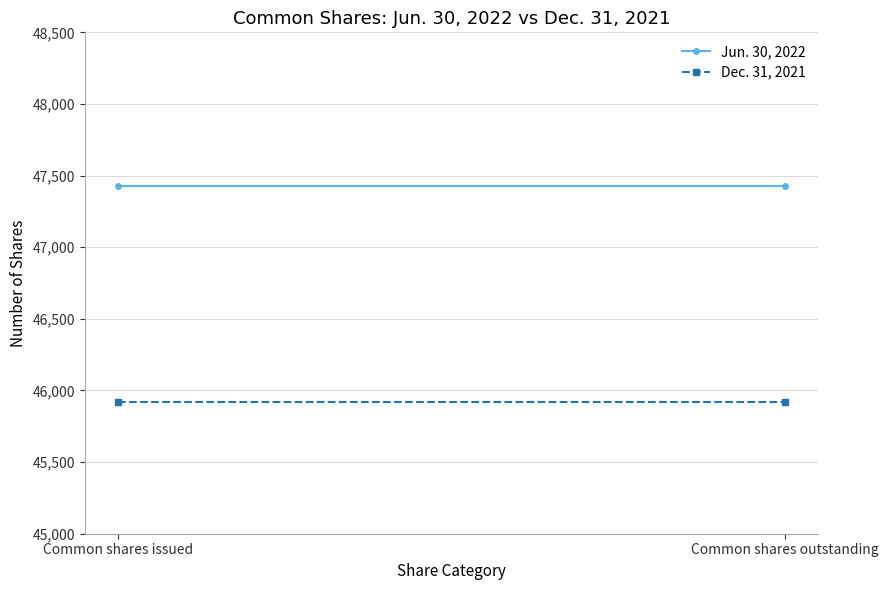

Reading right to left, transcribe all the data shown in this chart.

Jun. 30, 2022: Common shares outstanding=47428	Common shares issued=47428
Dec. 31, 2021: Common shares outstanding=45919	Common shares issued=45919